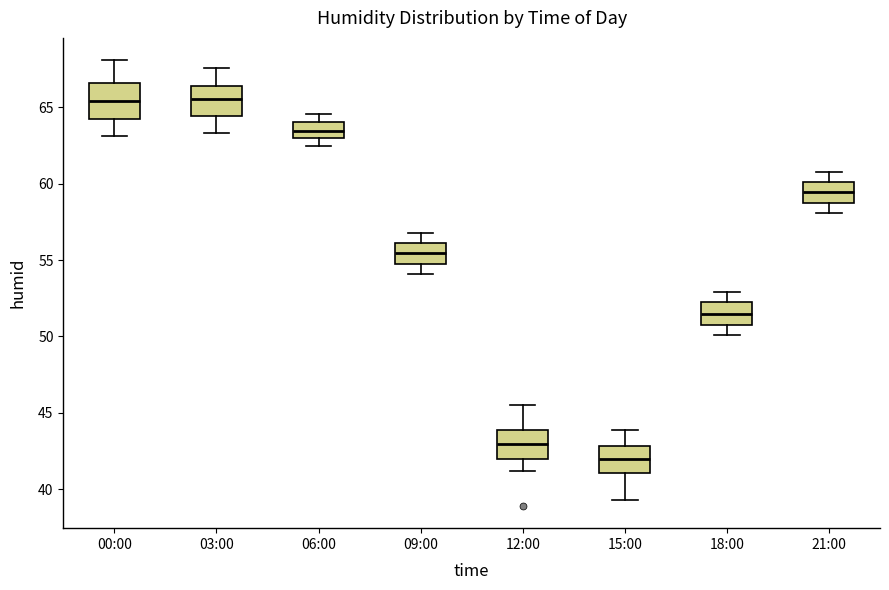

Which box's median line is the lowest?

15:00